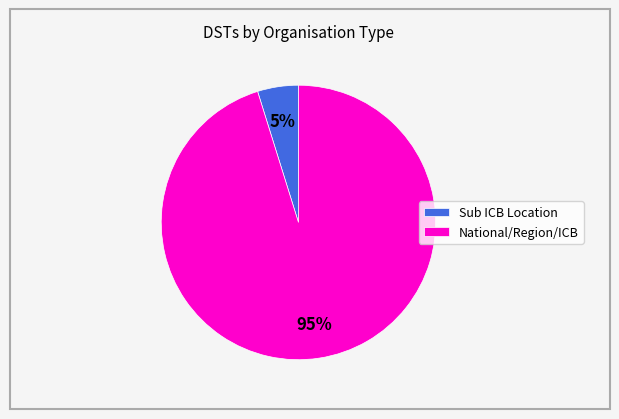

Which has a higher value, Sub ICB Location or National/Region/ICB?

National/Region/ICB